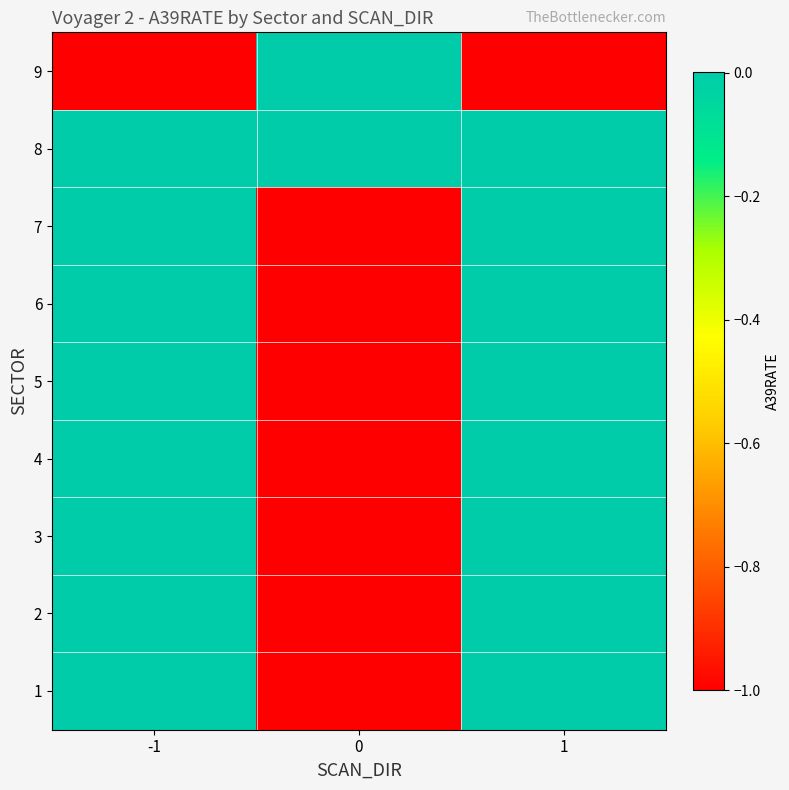

Reading left to right, extract all data points from this chart.

1: -1=0	0=-1	1=0
2: -1=0	0=-1	1=0
3: -1=0	0=-1	1=0
4: -1=0	0=-1	1=0
5: -1=0	0=-1	1=0
6: -1=0	0=-1	1=0
7: -1=0	0=-1	1=0
8: -1=0	0=0	1=0
9: -1=-1	0=0	1=-1